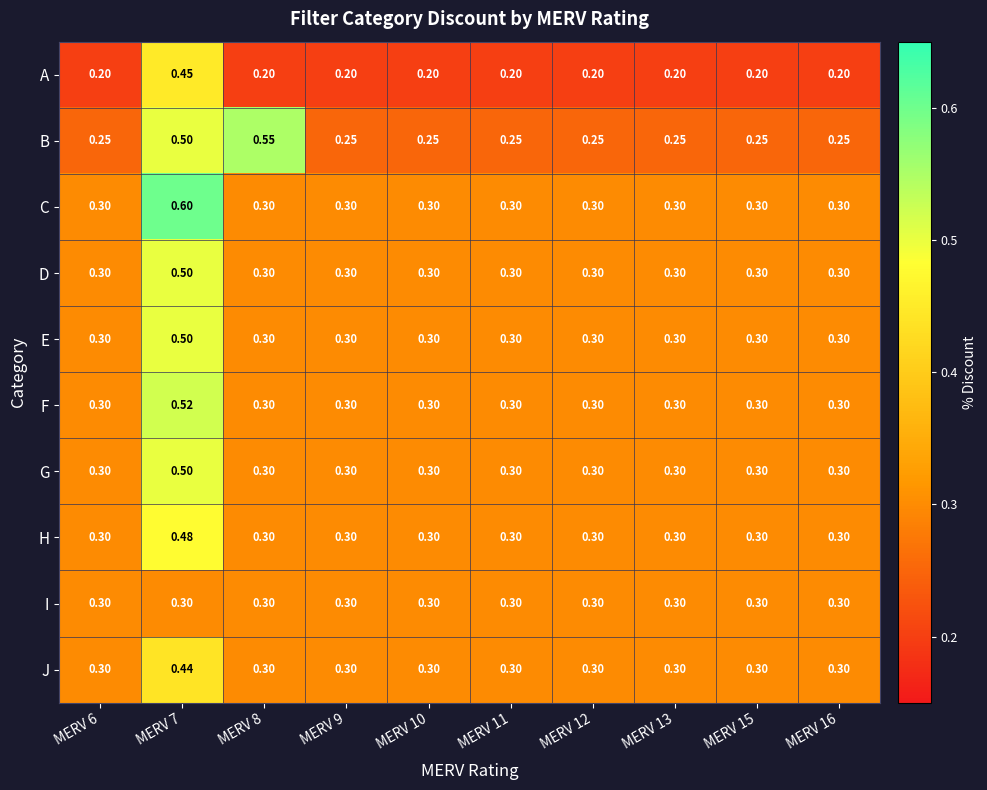

Which series has the largest total across all categories?

C